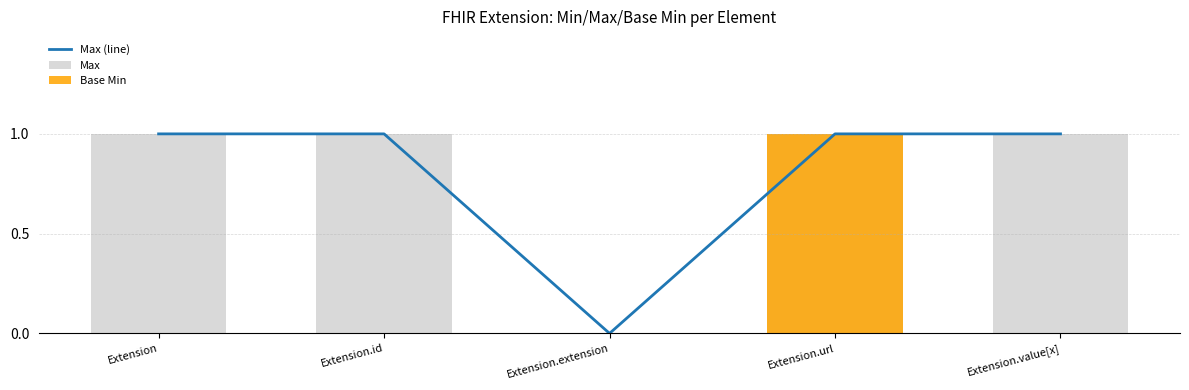

Which has a higher value, Extension.value[x] or Extension?

Extension.value[x]